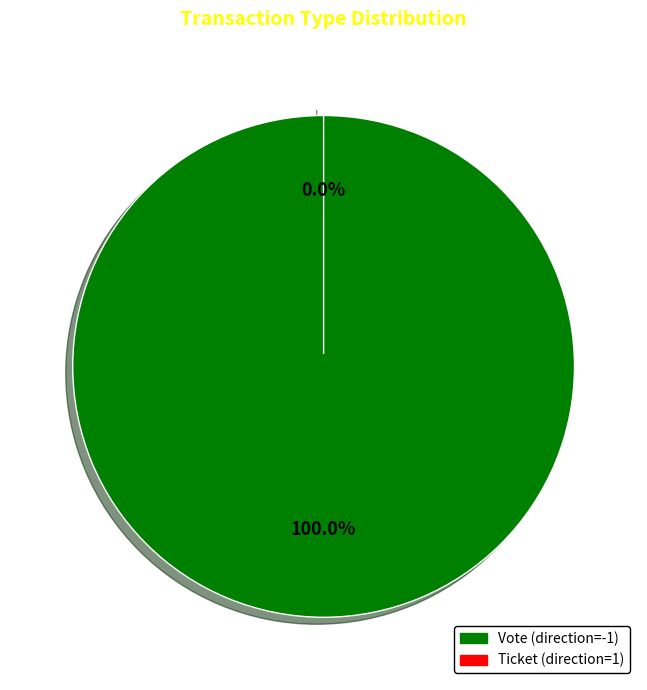

How many segments does this pie chart have?

2